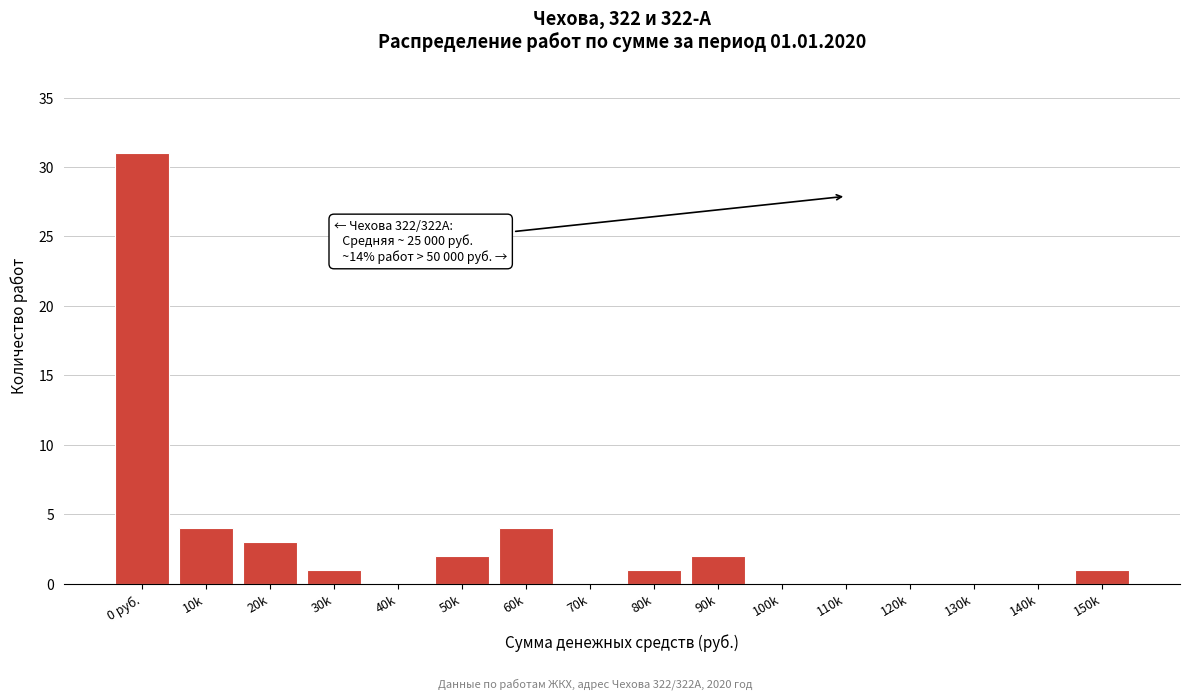

Reading left to right, transcribe all the data shown in this chart.

0 руб.=31	10k=4	20k=3	30k=1	40k=0	50k=2	60k=4	70k=0	80k=1	90k=2	100k=0	110k=0	120k=0	130k=0	140k=0	150k=1